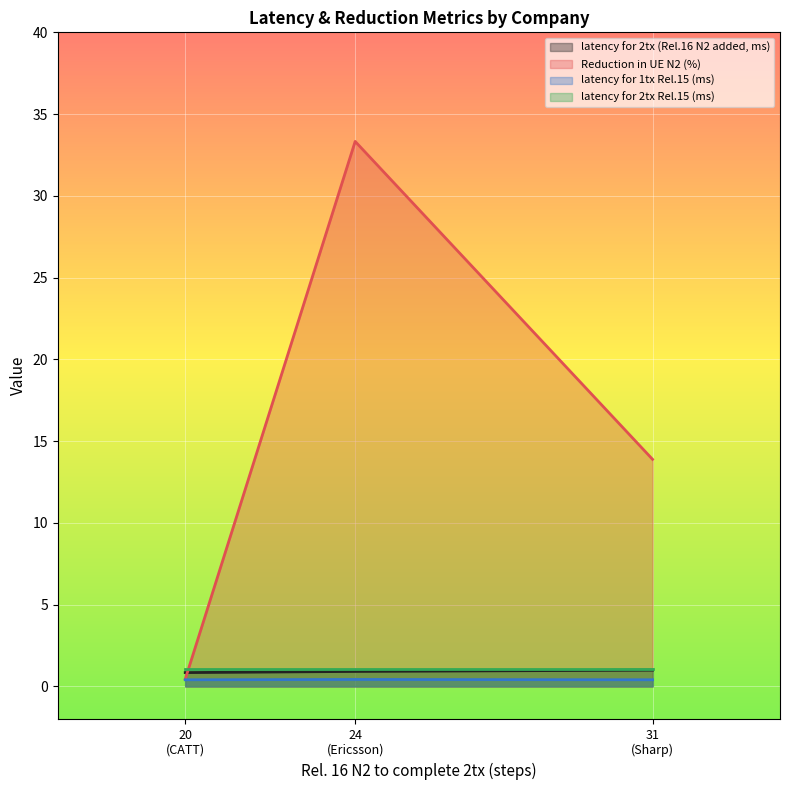

True or false: latency for 2tx Rel.15 (ms) has a value of 1.1 at CATT.

True